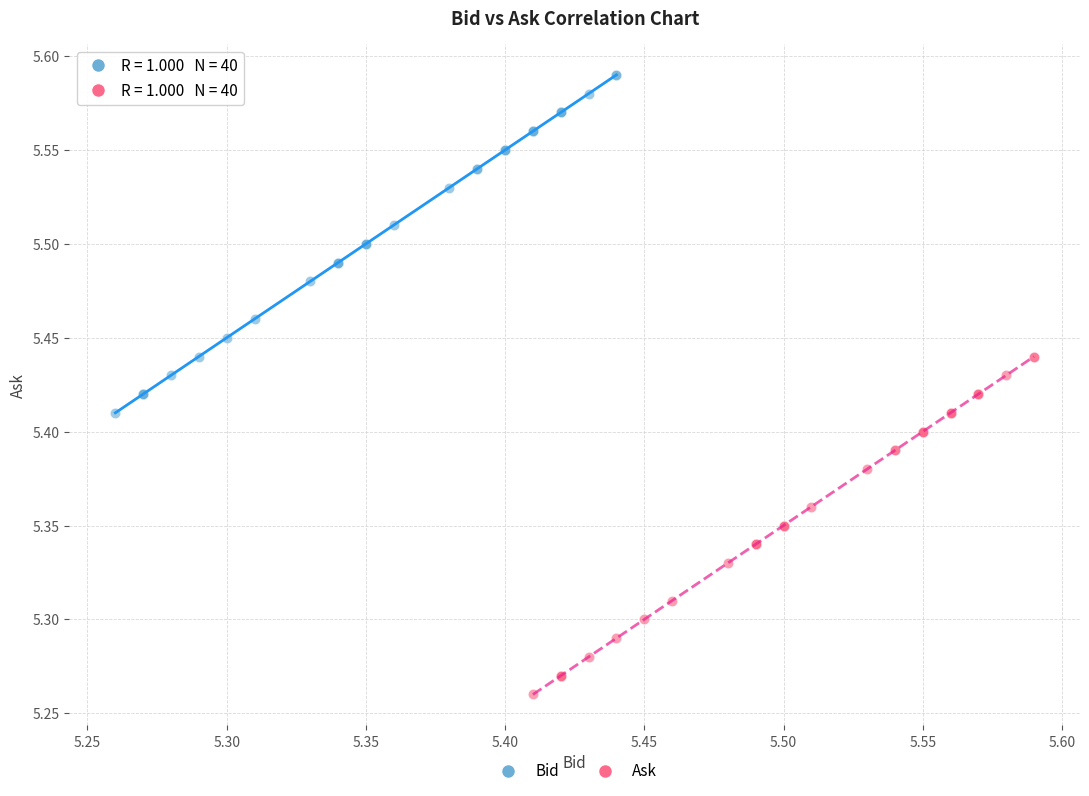

Which series contains the highest Y value?

Bid